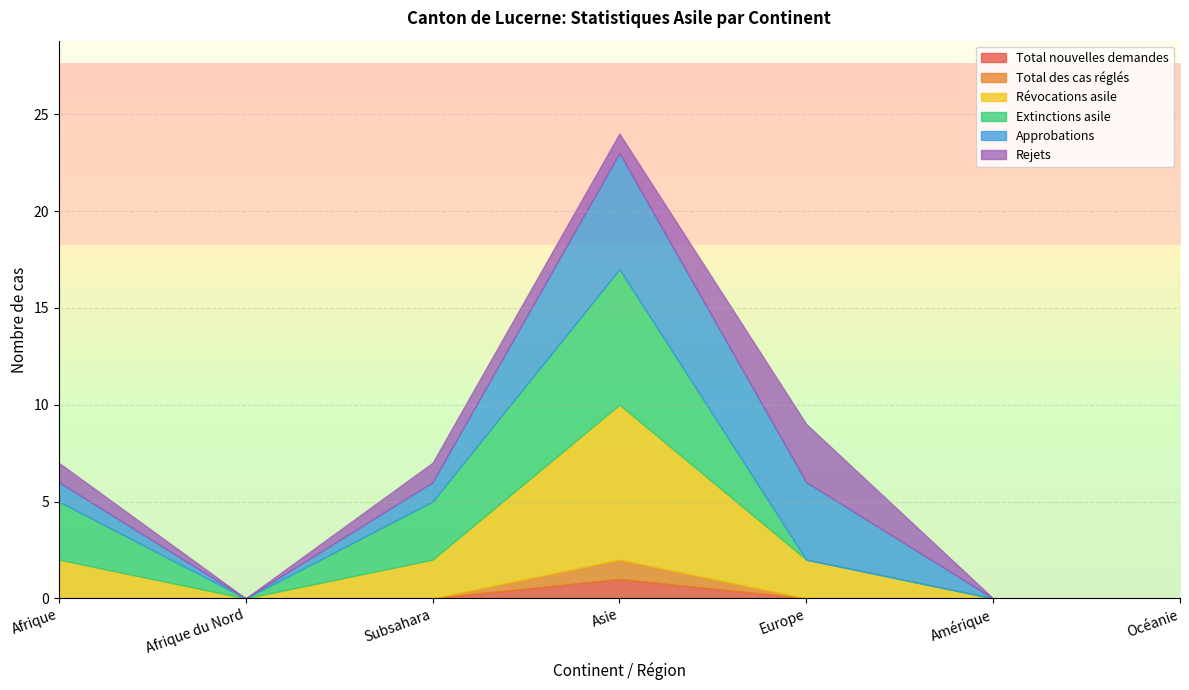

Rank the series by their maximum value, from lowest to highest.

Total nouvelles demandes, Total des cas réglés, Rejets, Approbations, Extinctions asile, Révocations asile